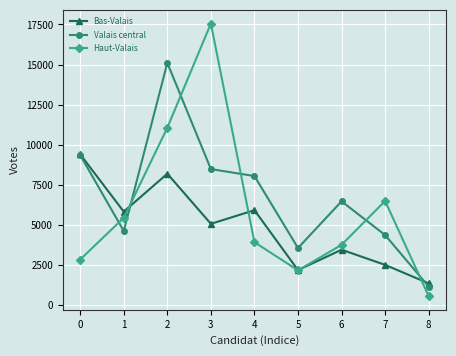

What is the difference between the second highest and second lowest values in the Valais central series?

5801